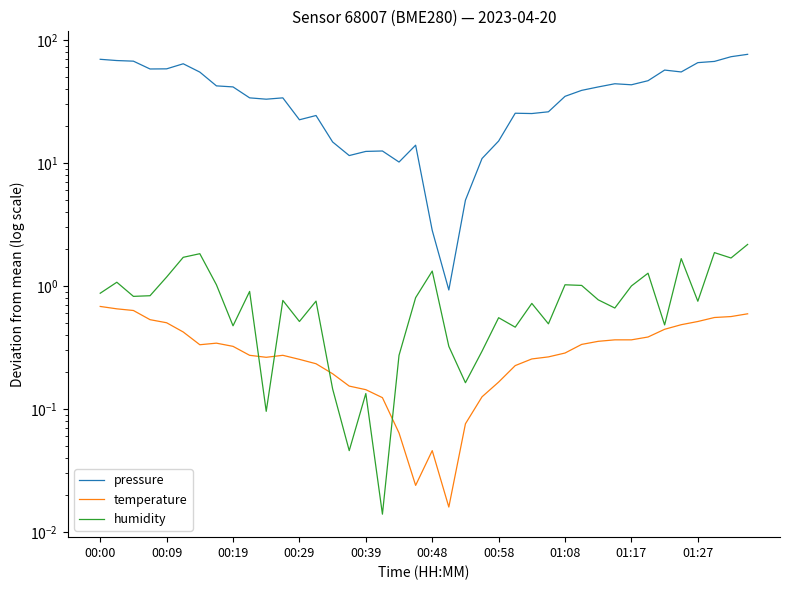

What is the difference between the maximum and minimum values in the pressure series?

75.8